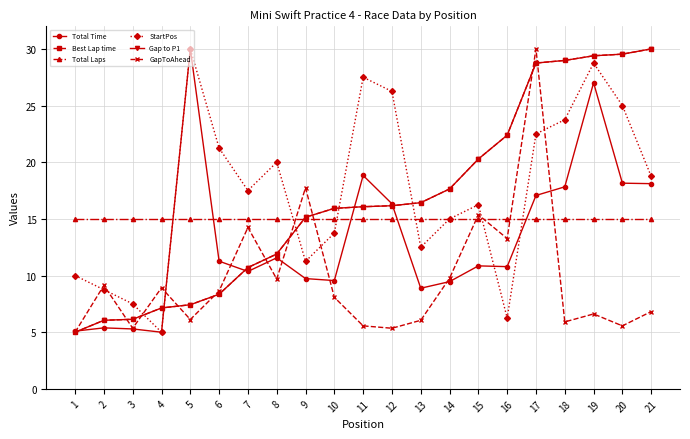

Reading left to right, what are all the values shown in this chart?

Total Time: 5.1	5.4	5.3	5.0	30.0	11.3	10.4	11.6	9.7	9.6	18.8	16.3	8.9	9.5	10.9	10.8	17.1	17.8	27.0	18.2	18.1
Best Lap time: 5.0	6.1	6.1	7.1	7.4	8.4	10.7	11.9	15.1	15.9	16.1	16.2	16.4	17.6	20.3	22.4	28.8	29.0	29.4	29.5	30.0
Total Laps: 15.0	15.0	15.0	15.0	15.0	15.0	15.0	15.0	15.0	15.0	15.0	15.0	15.0	15.0	15.0	15.0	15.0	15.0	15.0	15.0	15.0
StartPos: 10.0	8.8	7.5	5.0	30.0	21.2	17.5	20.0	11.2	13.8	27.5	26.2	12.5	15.0	16.2	6.2	22.5	23.8	28.8	25.0	18.8
Gap to P1: 5.0	6.1	6.1	7.1	7.4	8.4	10.7	11.9	15.1	15.9	16.1	16.2	16.4	17.6	20.3	22.4	28.8	29.0	29.4	29.5	30.0
GapToAhead: 5.0	9.1	5.4	8.9	6.1	8.6	14.2	9.7	17.7	8.1	5.6	5.4	6.1	9.8	15.4	13.3	30.0	5.9	6.6	5.6	6.8